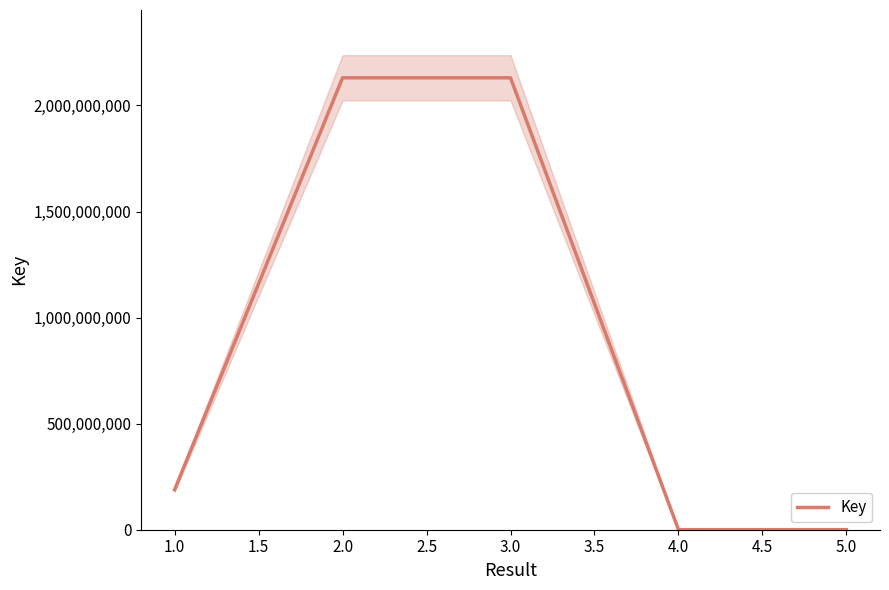

Count the number of data series in this chart.

1